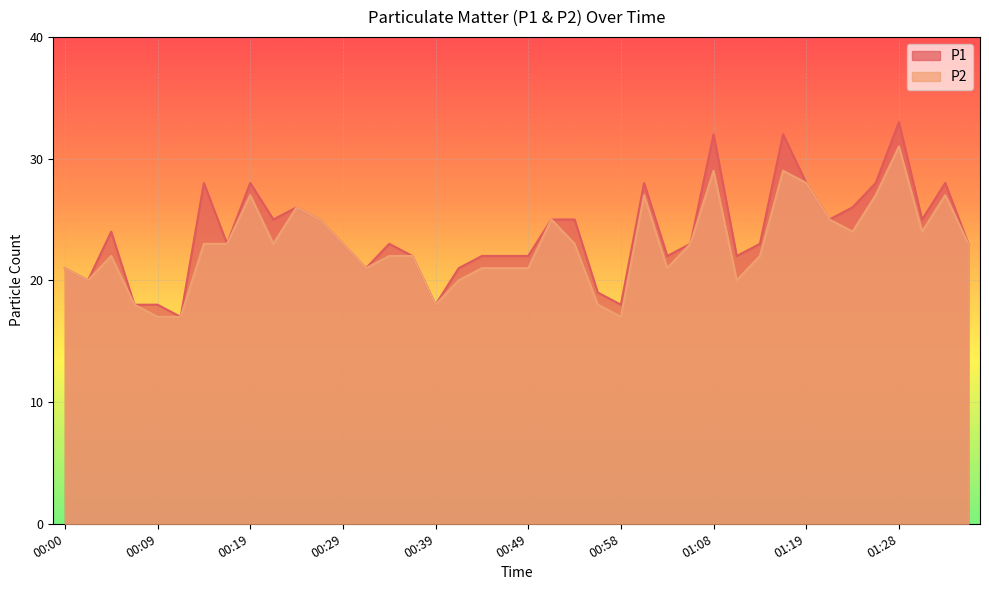

Between 01:16 and 00:51, which is larger?

01:16